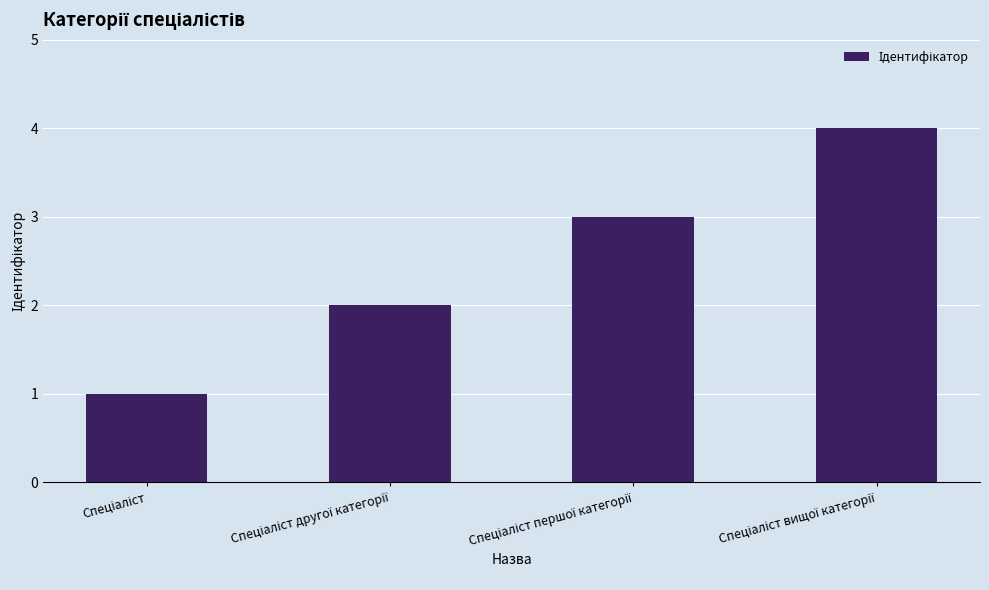

How many series are shown in this chart?

1